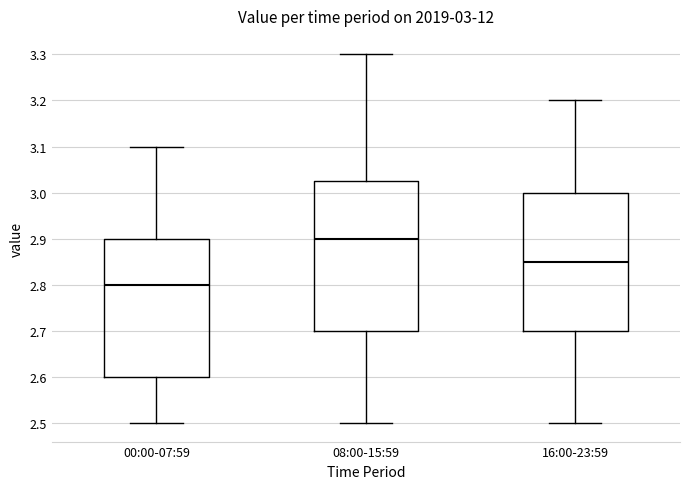

Which box has the lowest median line?

00:00-07:59